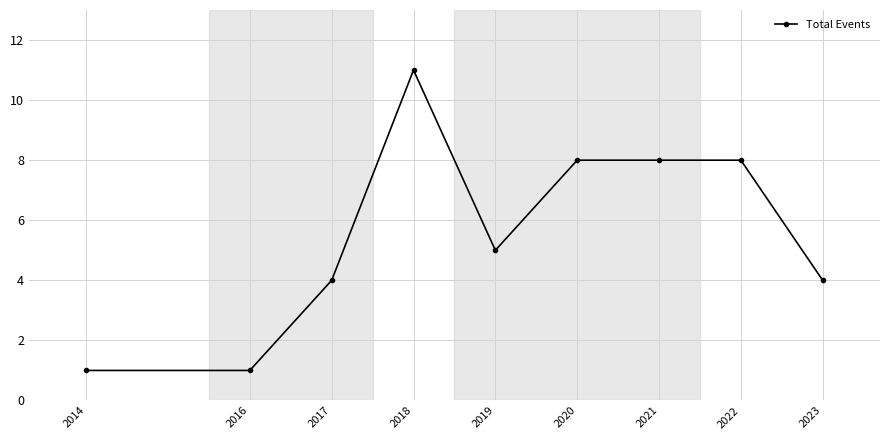

How many lines are shown in the chart?

1